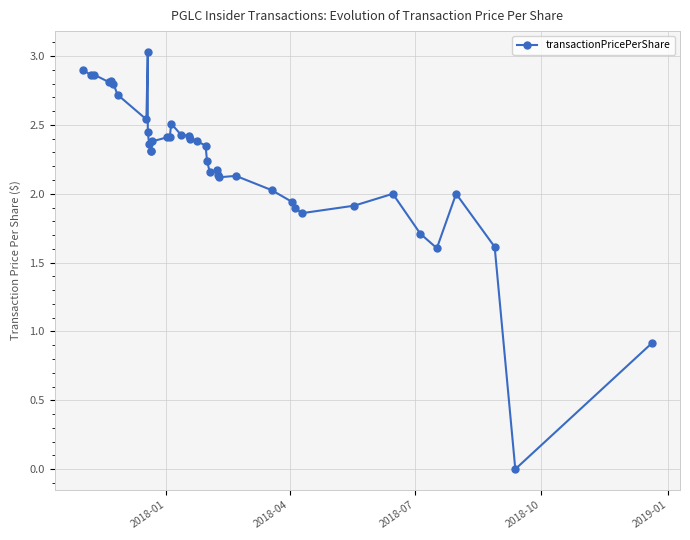

Reading left to right, what are all the values shown in this chart?

2.9	2.9	2.9	2.8	2.8	2.8	2.7	2.5	3.0	2.5	2.4	2.3	2.3	2.4	2.4	2.4	2.5	2.4	2.4	2.4	2.4	2.4	2.2	2.2	2.2	2.1	2.1	2.1	2.0	1.9	1.9	1.9	1.9	2.0	1.7	1.6	2.0	1.6	0.0	0.9